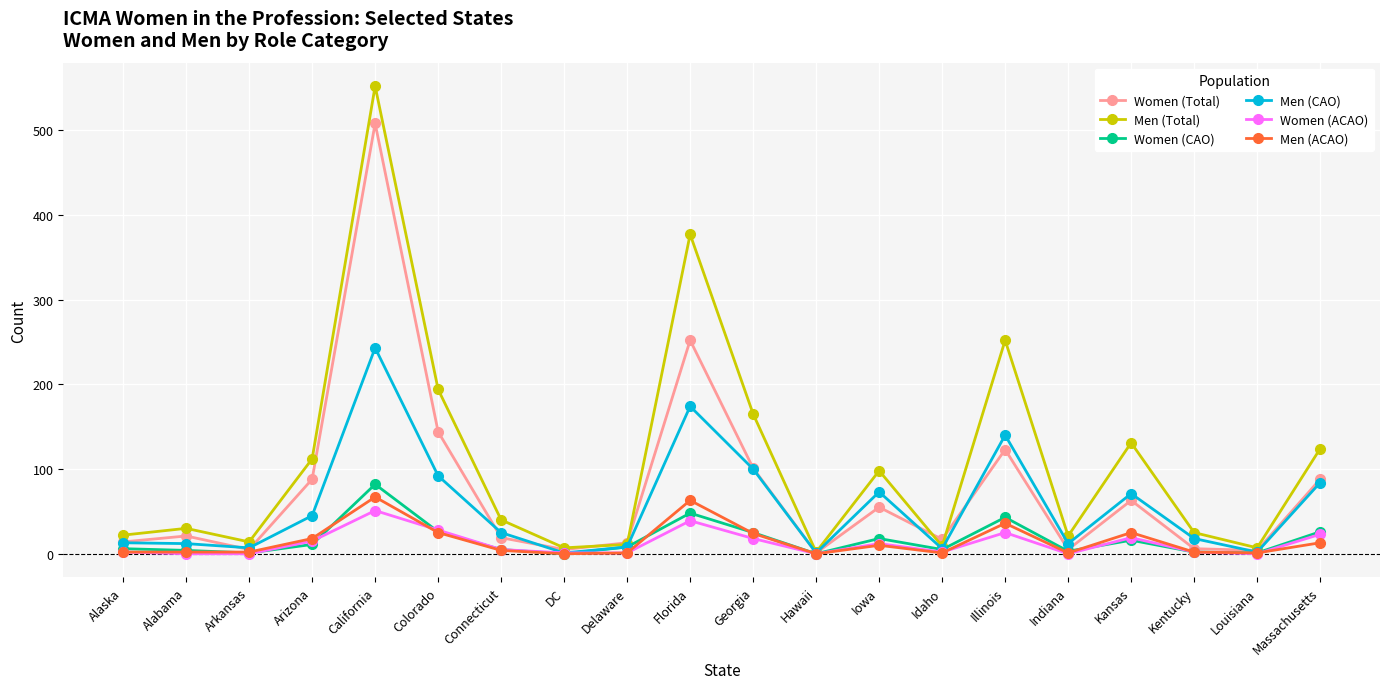

What is the value of the Women (Total) point at the 14th from the left?

17